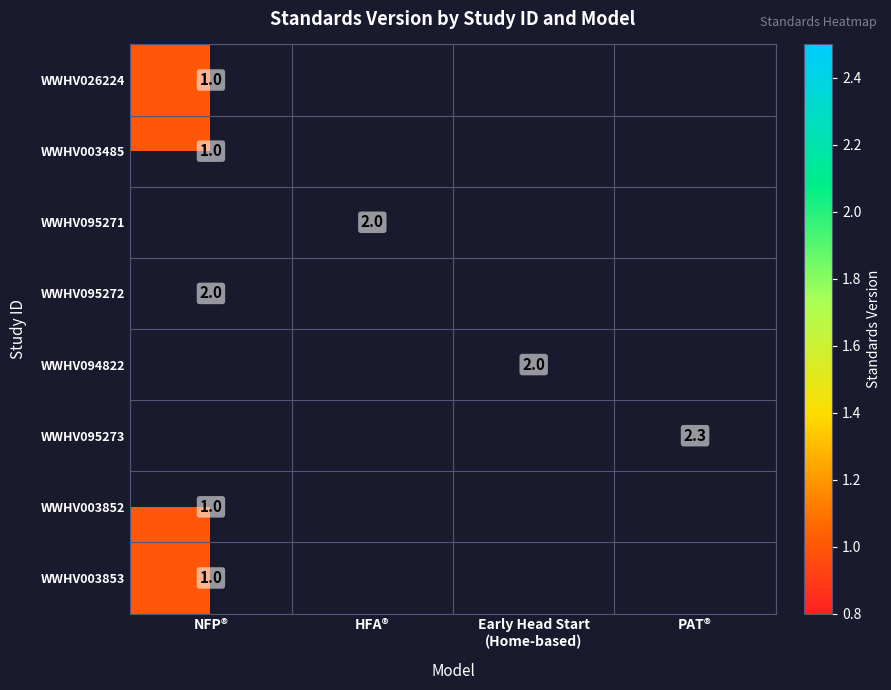

The value of WWHV003852 at NFP® is 1.0. True or false?

True